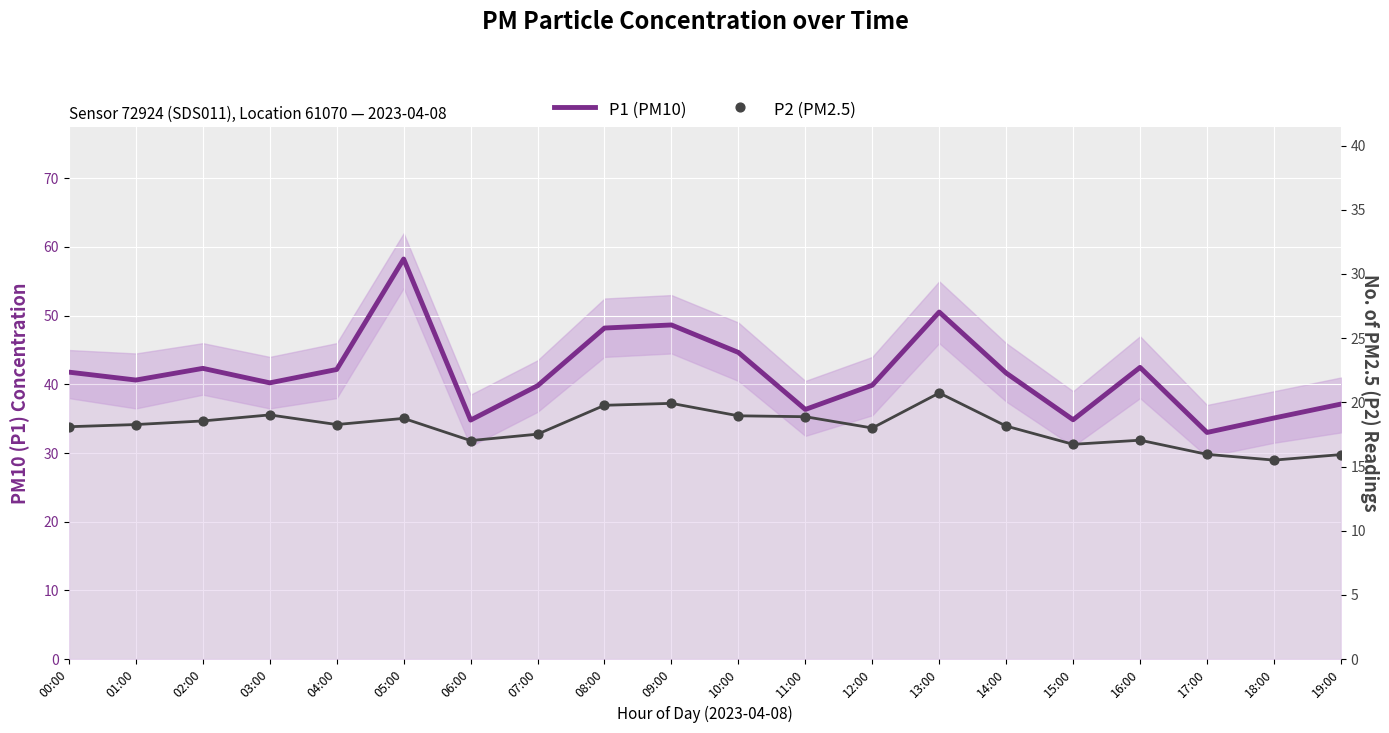

Is the value of P1 (PM10) at 08:00 greater than the value of P2 (PM2.5) at 15:00?

Yes